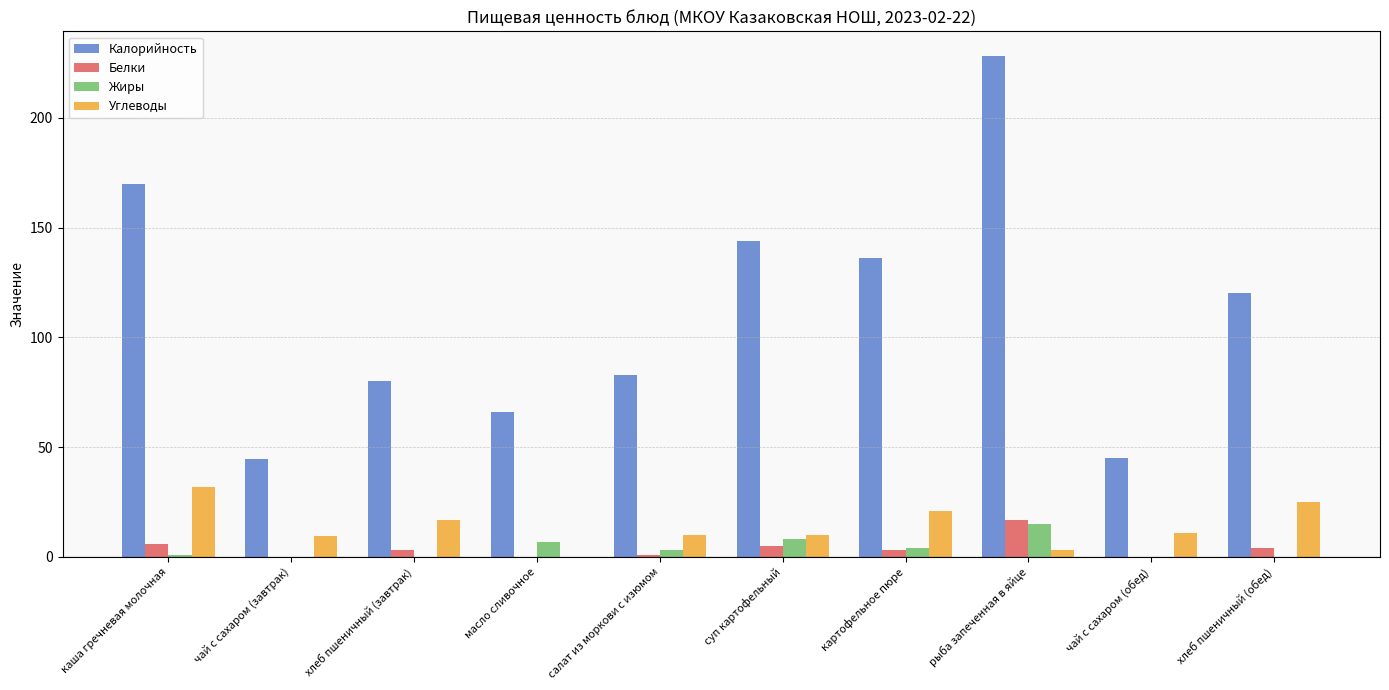

Is it true that Калорийность equals 228.0 at рыба запеченная в яйце?

True